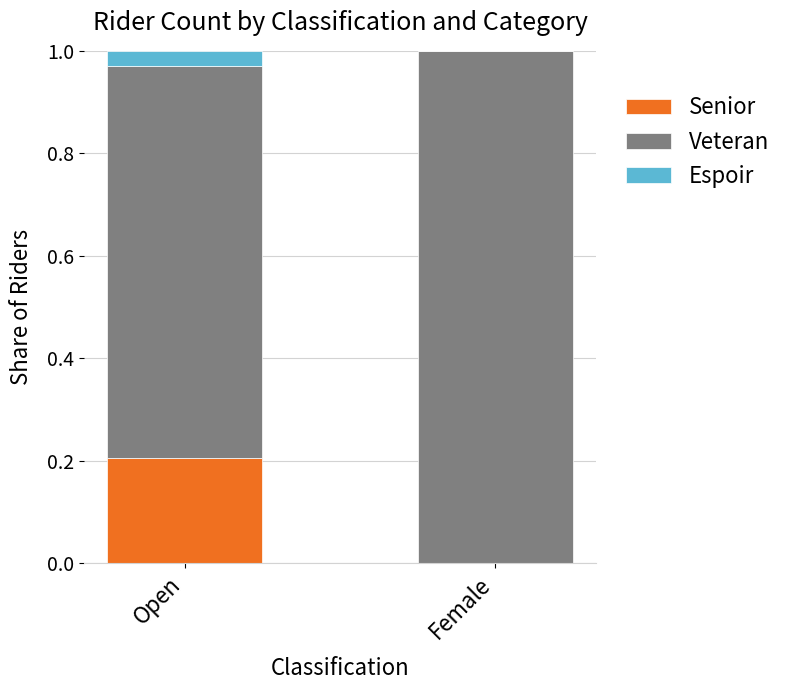

What is the total value across all series at Open?

1.0